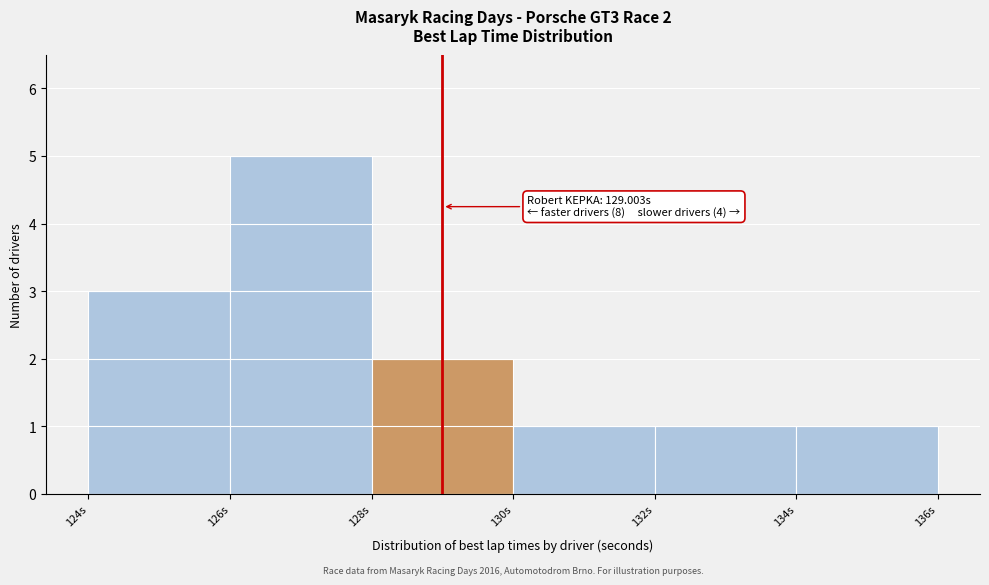

Over which range of the x-axis is the bar tallest?

126 to 128